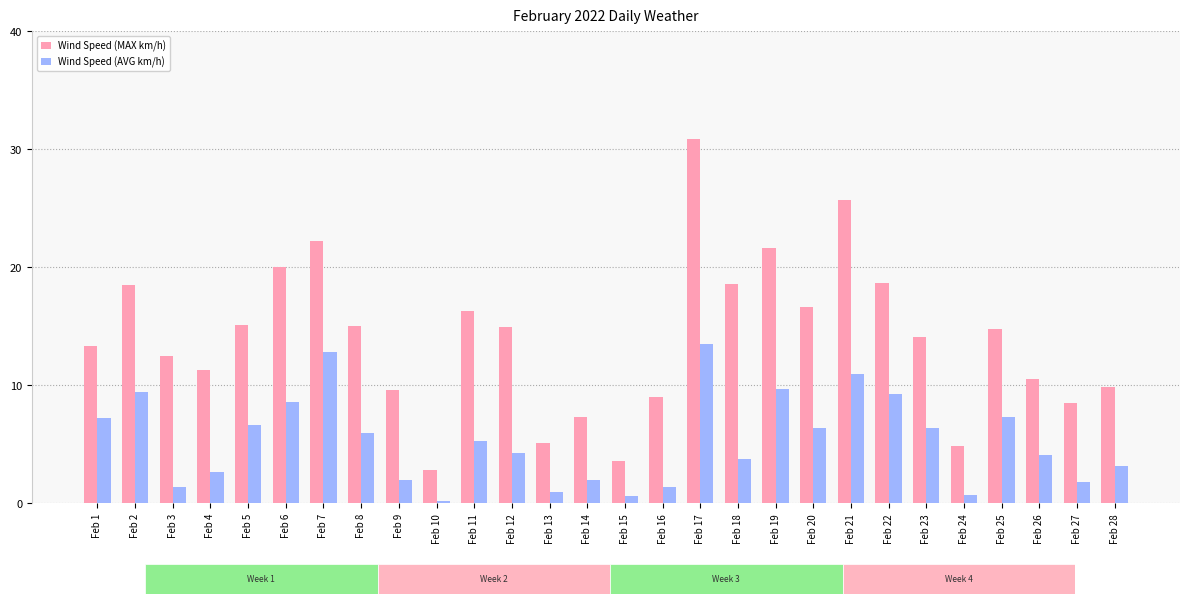

What is the average value of the Wind Speed (AVG km/h) series?

5.3